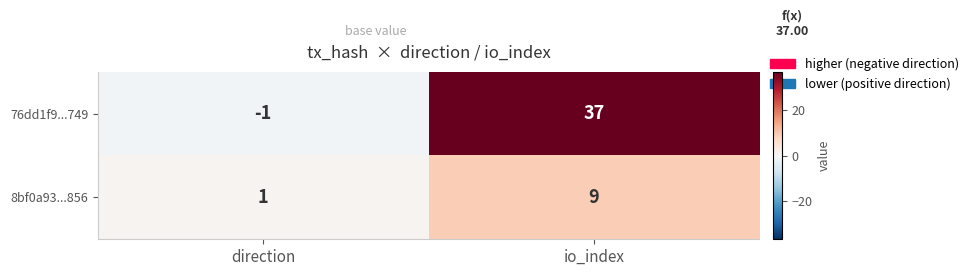

List the series in order of their peak value, lowest first.

8bf0a93...856, 76dd1f9...749